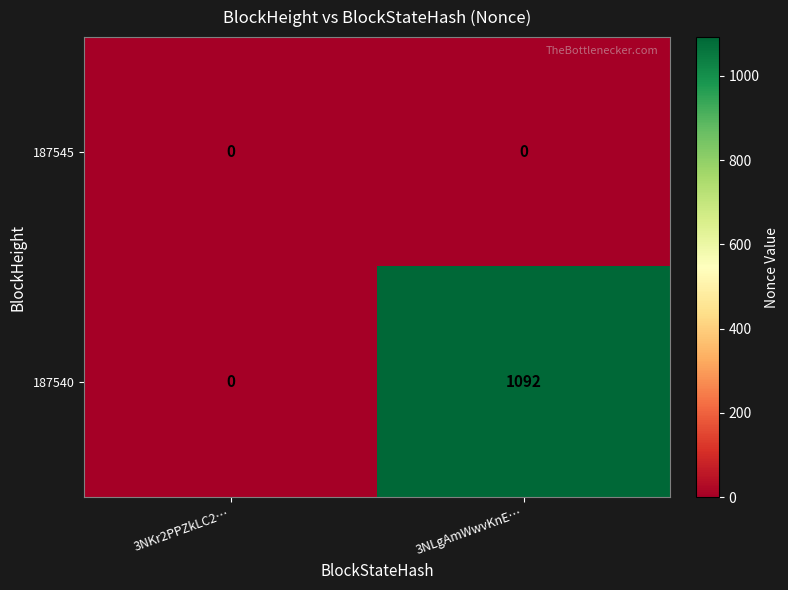

At how many categories does at least one series exceed 848?

1